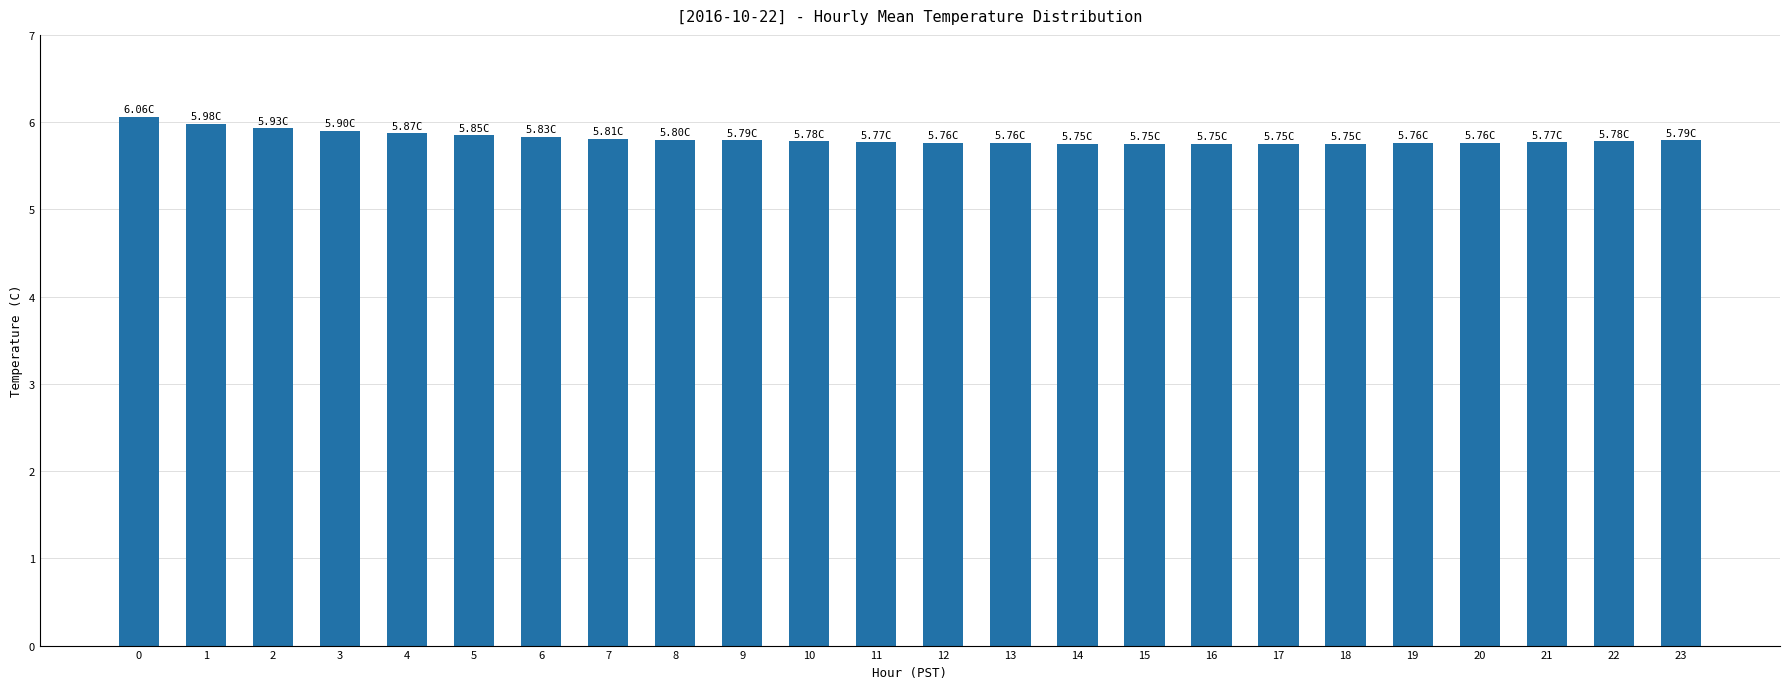

What is the smallest value displayed?

5.8